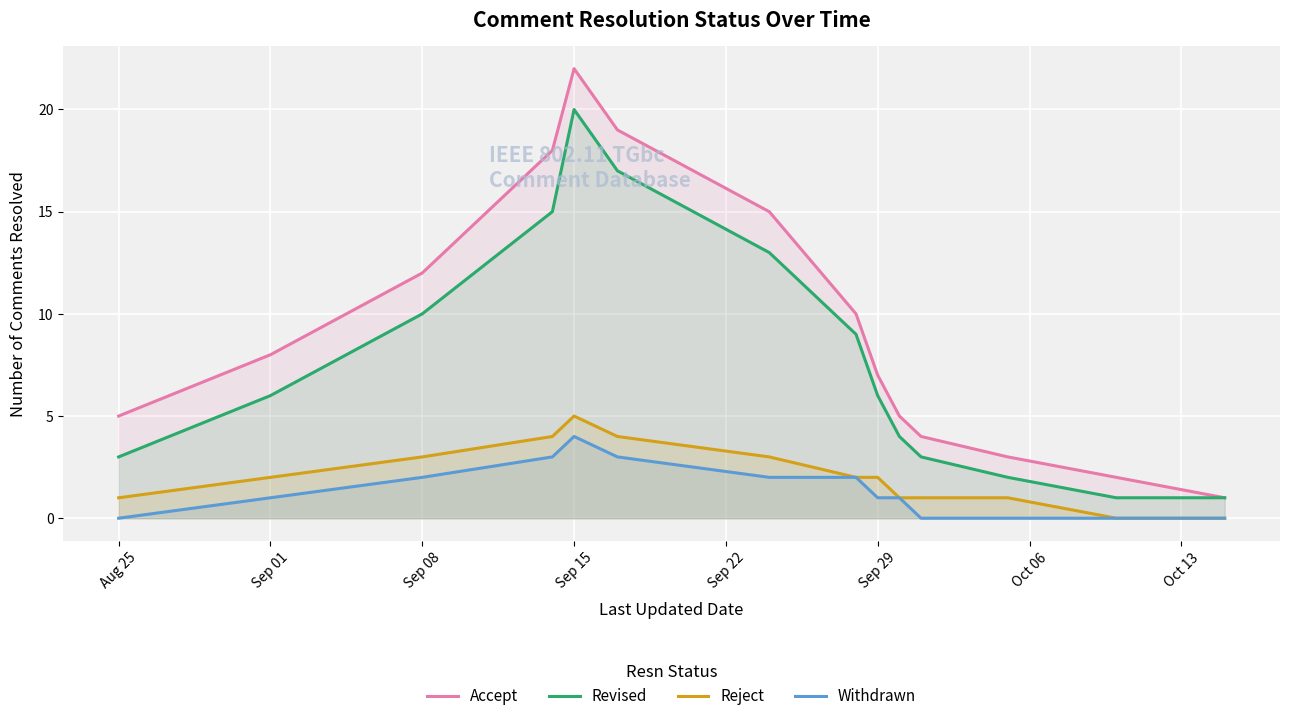

At which label does Revised first exceed 6?

Sep 08